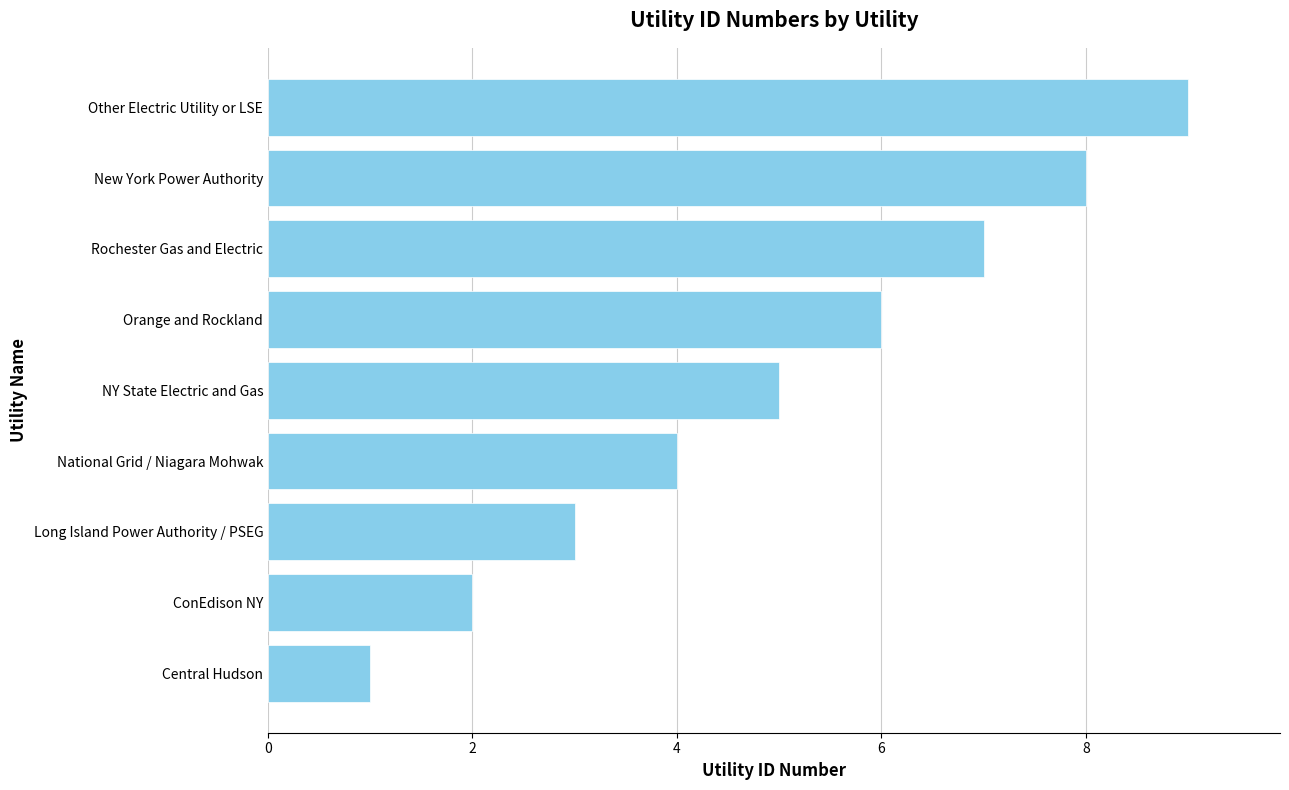

Read the value at Rochester Gas and Electric.

7